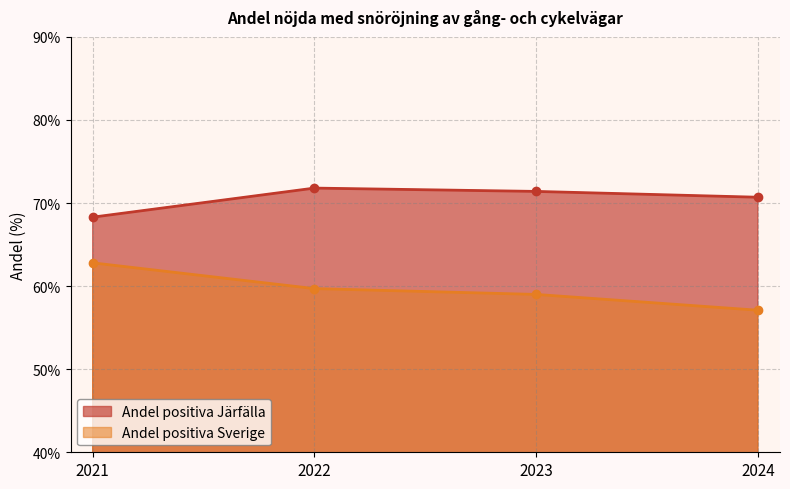

What is the maximum value for Andel positiva Järfälla?

71.8